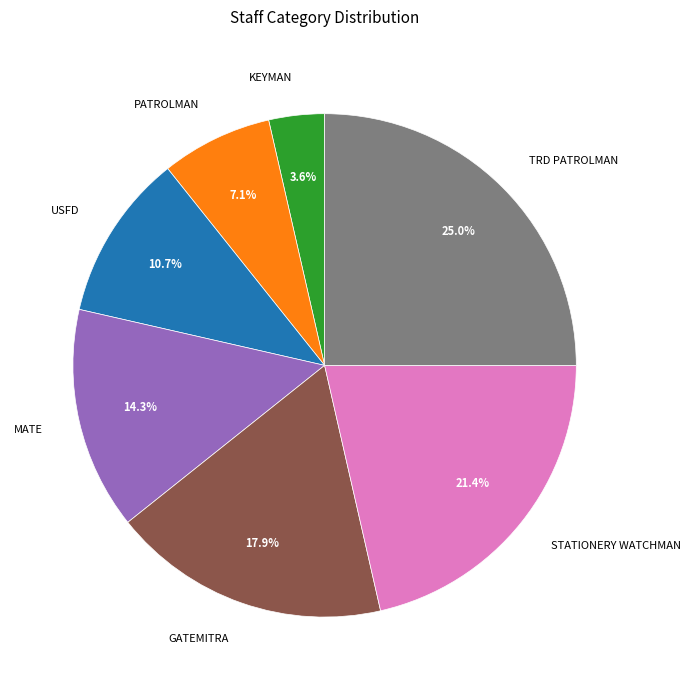

Approximately how many times larger is the value at PATROLMAN compared to MATE?

0.5